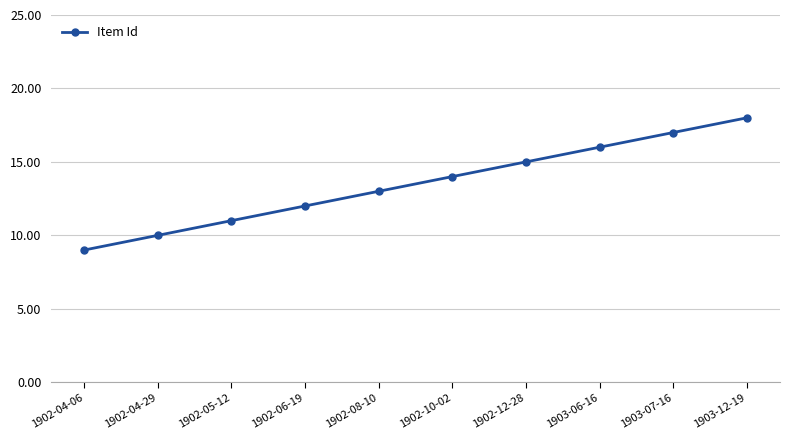

What is the sum of the values at 1902-05-12 and 1902-04-06?

20